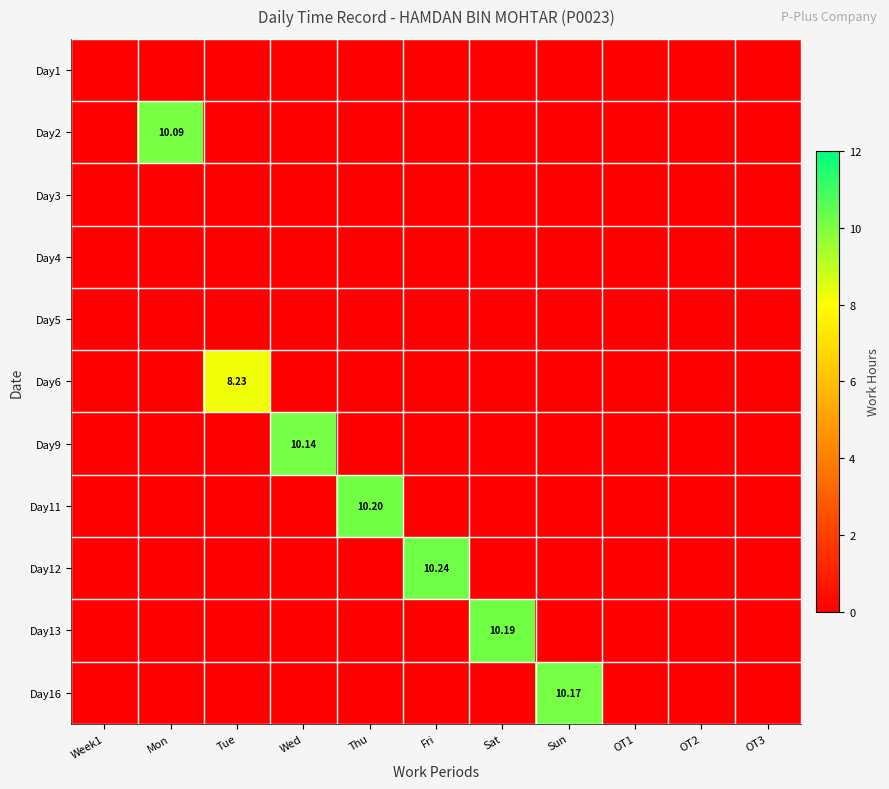

What is the difference between the highest and lowest values at Sun?

10.2